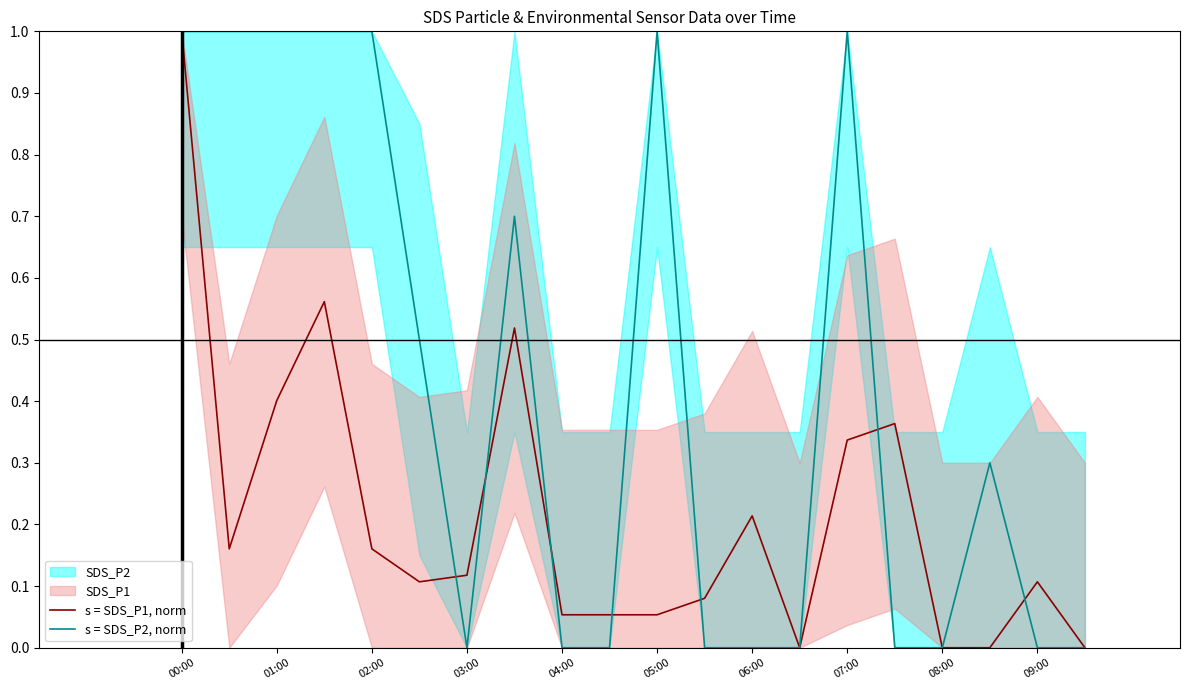

List the series in order of their overall mean, highest first.

s = SDS_P2, norm, s = SDS_P1, norm